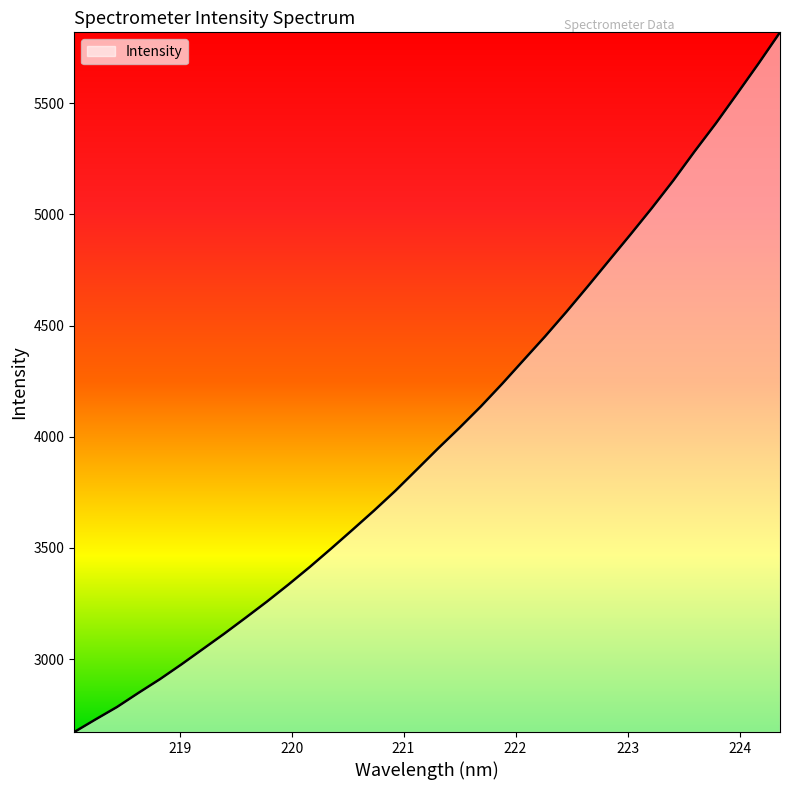

What is the smallest value displayed?

2672.5